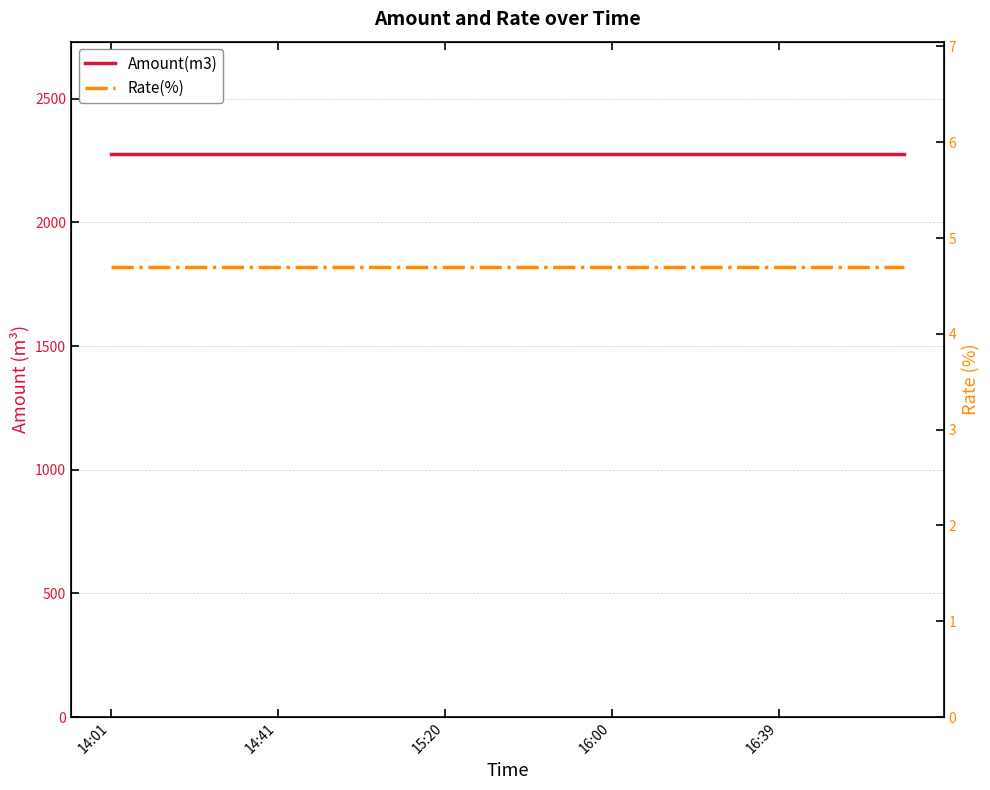

Which category has the highest value in the Amount(m3) series?

14:01